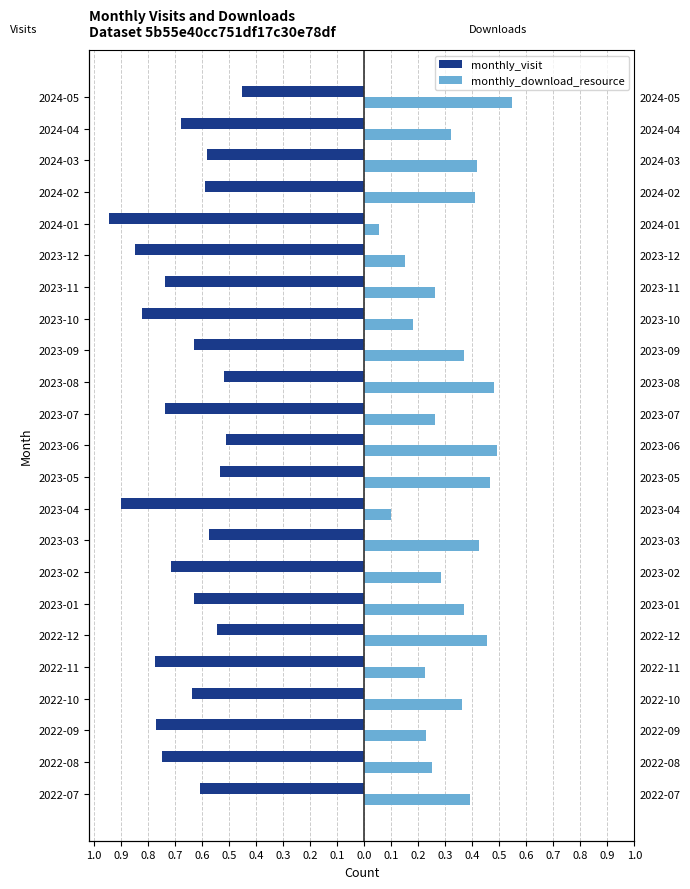

What is the sum of all monthly_visit values?

-15.5